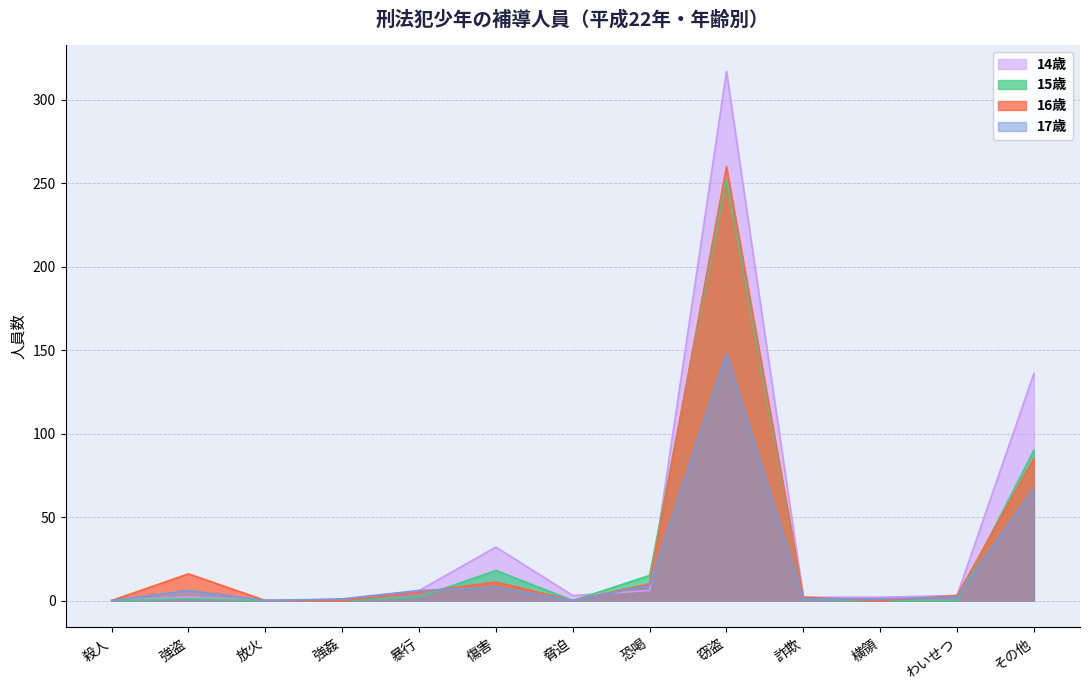

Which category has the highest value across all series?

窃盗